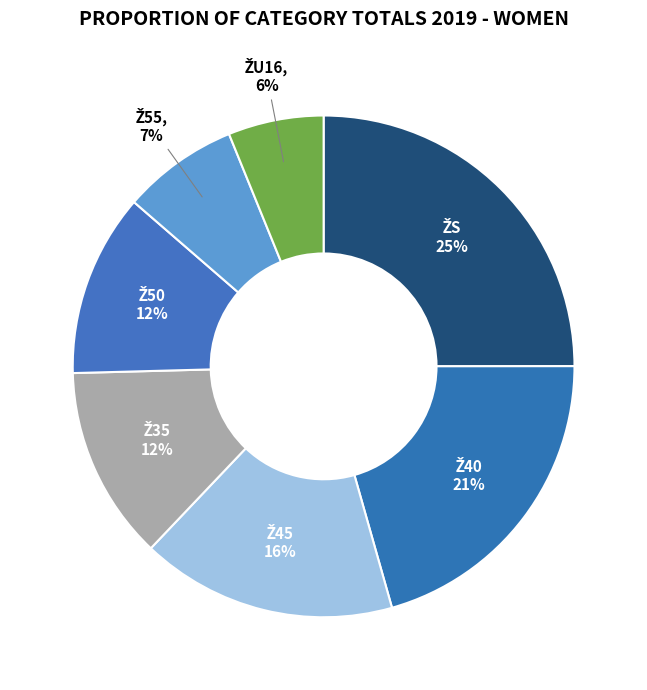

To the nearest percent, what is the average slice percentage?

14%